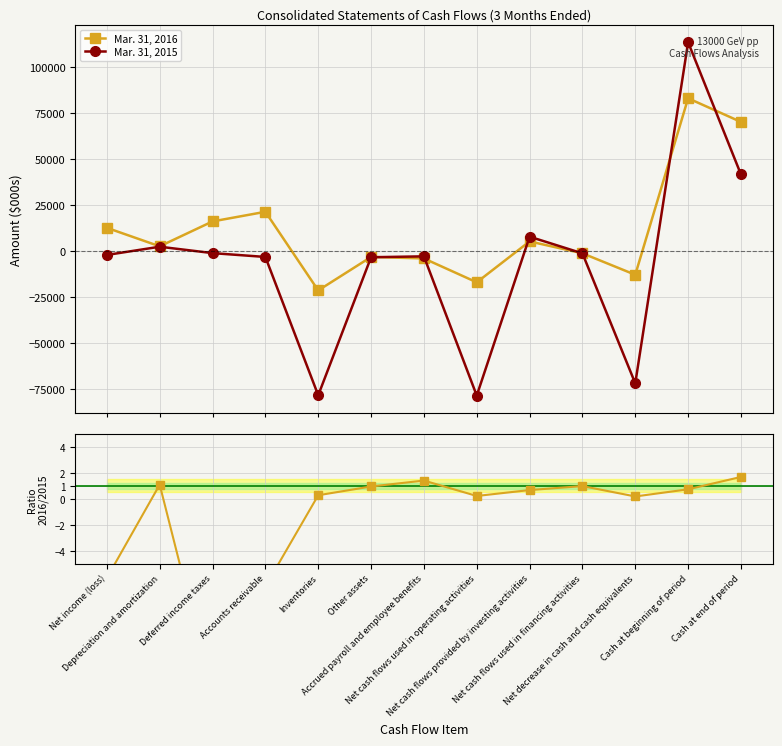

What value does the Mar. 31, 2016 series have at Accounts receivable?

21387.0